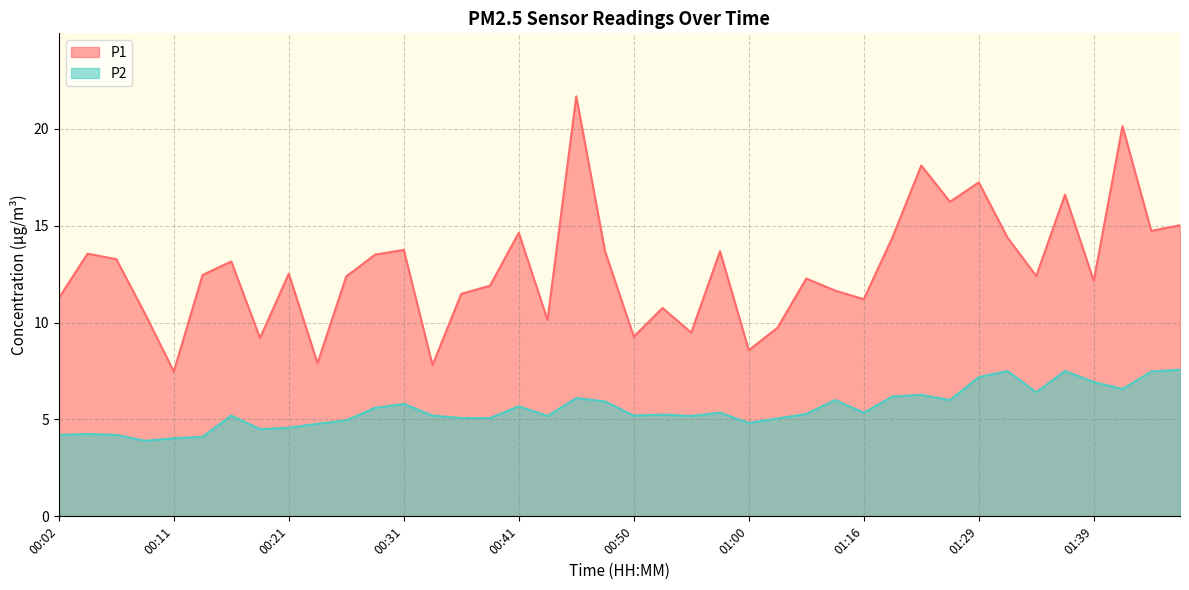

What are all the series names shown in the legend?

P1, P2